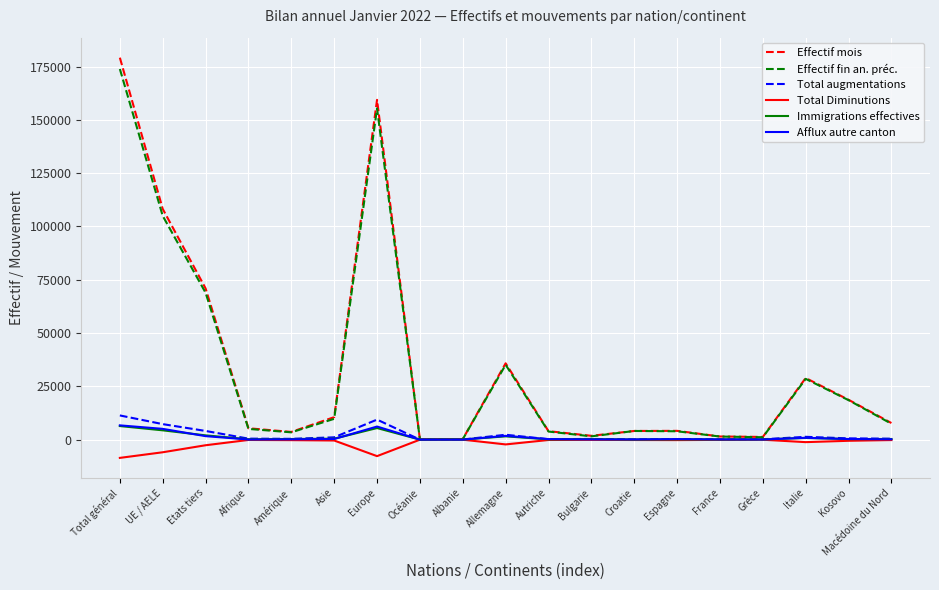

Which series changed the most between UE / AELE and Allemagne?

Effectif mois